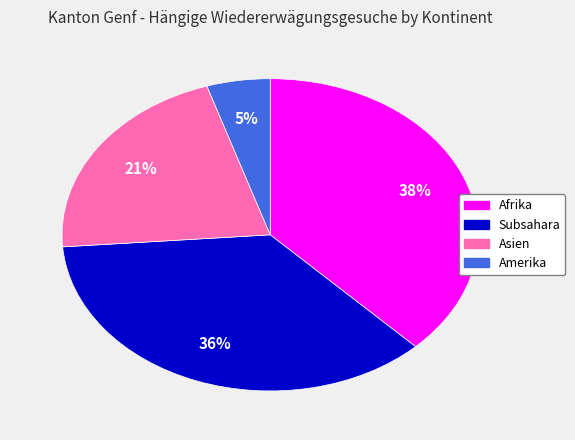

To the nearest percent, what is the difference between the largest and smallest slice percentages?

33%